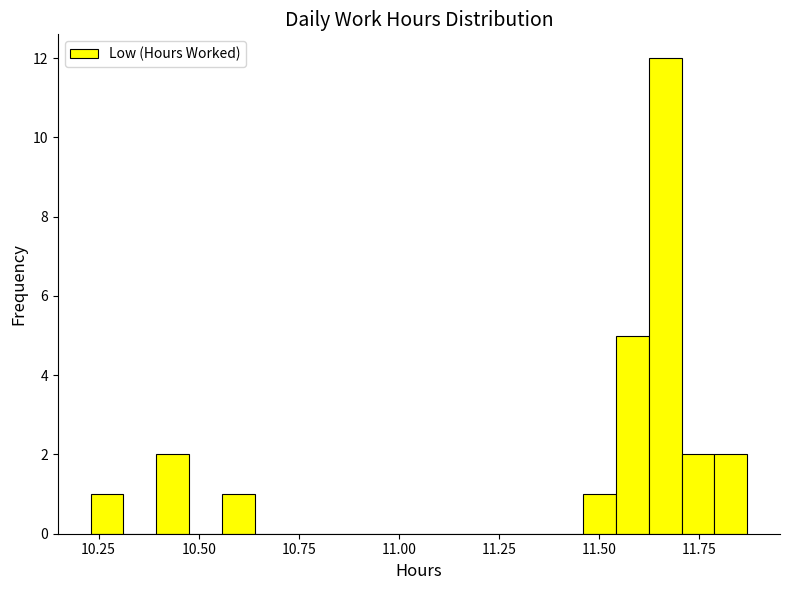

Around what value on the x-axis is the tallest bar? Give the approximate position of its centre, as read against the axis.

11.65